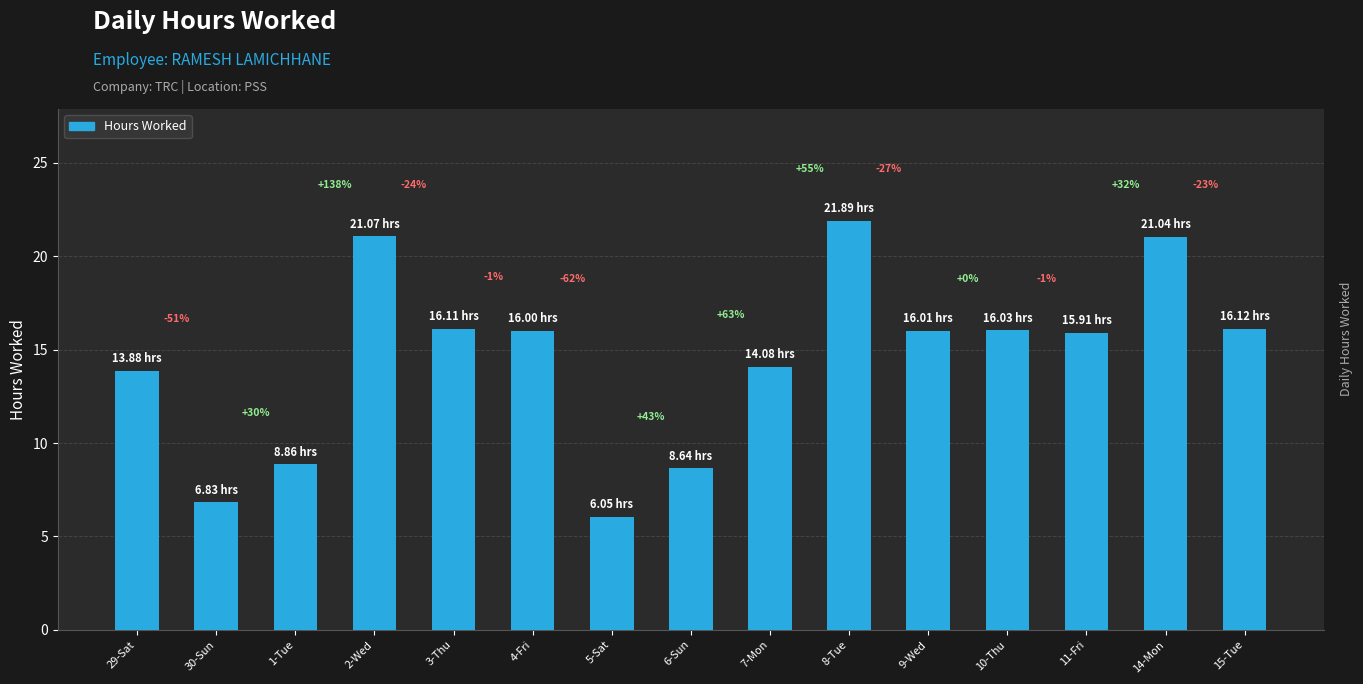

The value at 30-Sun is 6.8. True or false?

True